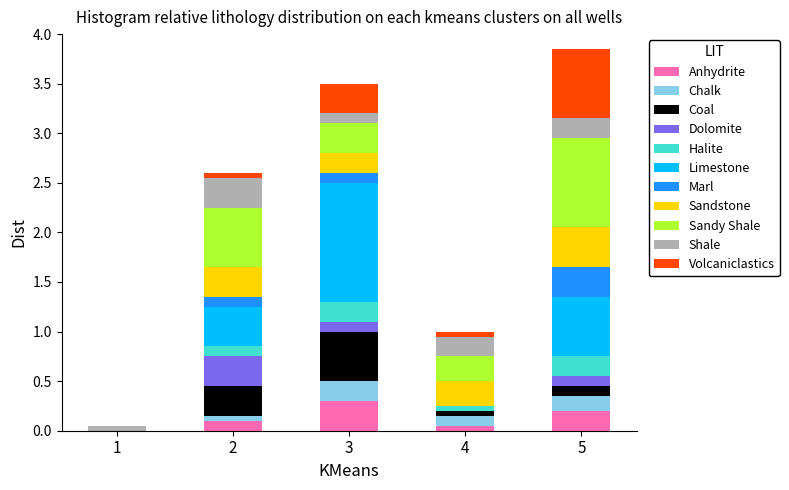

What is the maximum value for Anhydrite?

0.3